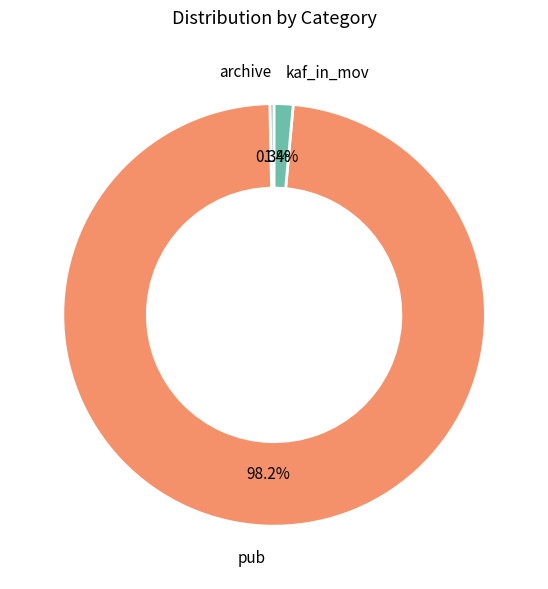

Count the number of slices in the pie.

3